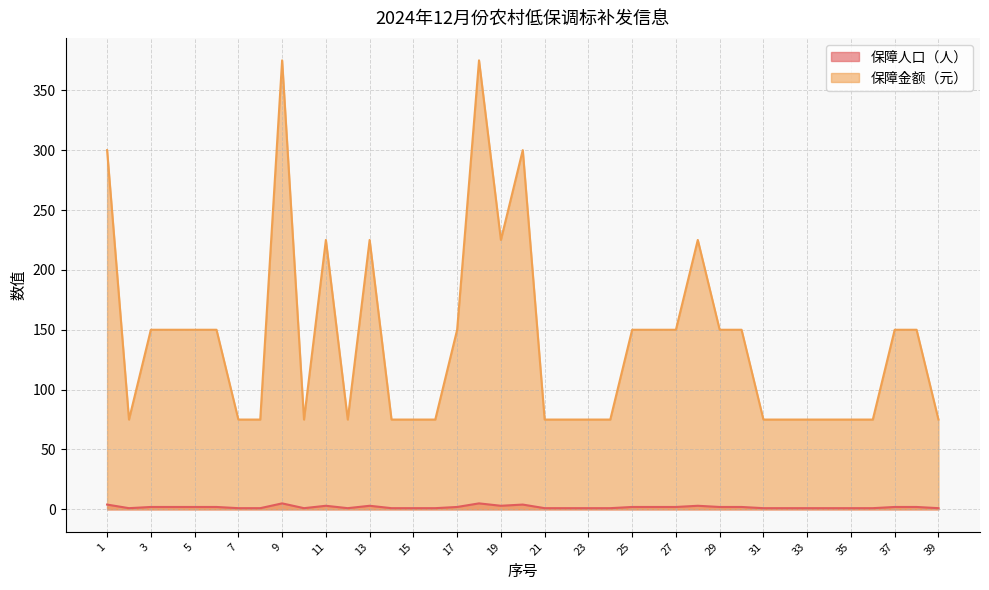

How many interior local valleys does the 保障金额（元） series have?

4